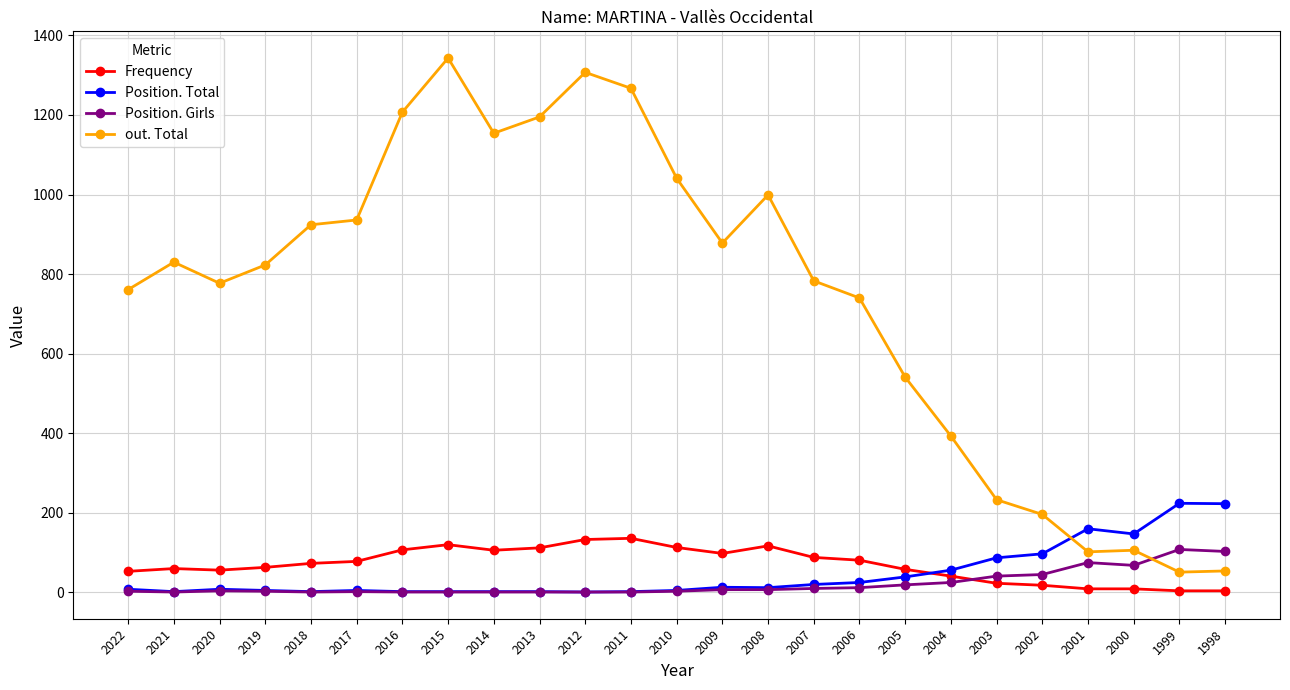

What are all the series names shown in the legend?

Frequency, Position. Total, Position. Girls, out. Total